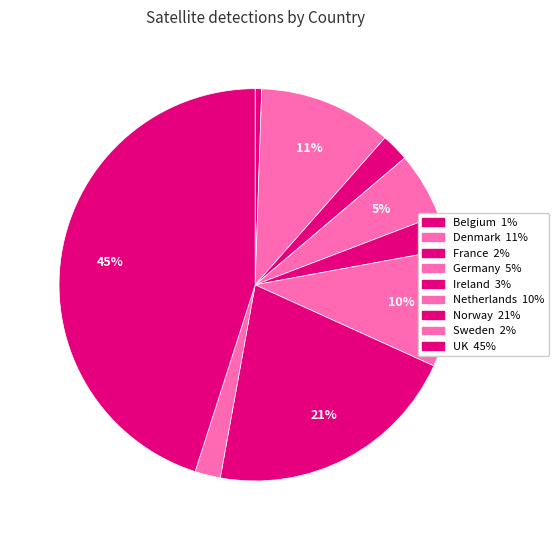

Rank the categories by value from lowest to highest.

Belgium, Sweden, France, Ireland, Germany, Netherlands, Denmark, Norway, UK